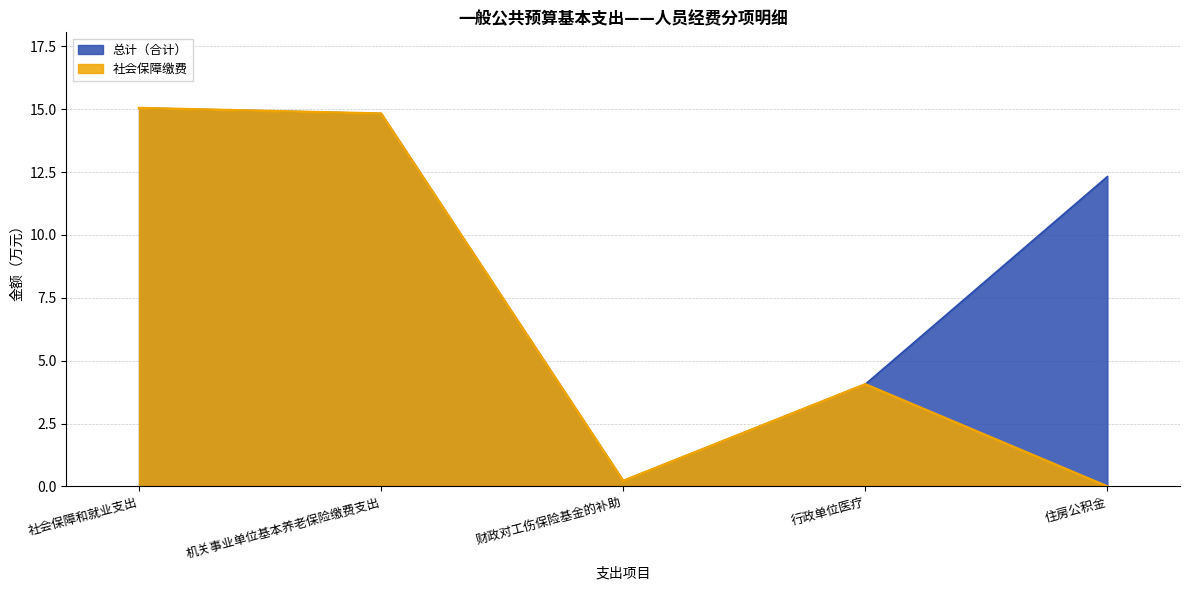

Rank the series at 机关事业单位基本养老保险缴费支出 from lowest to highest value.

总计（合计）, 社会保障缴费